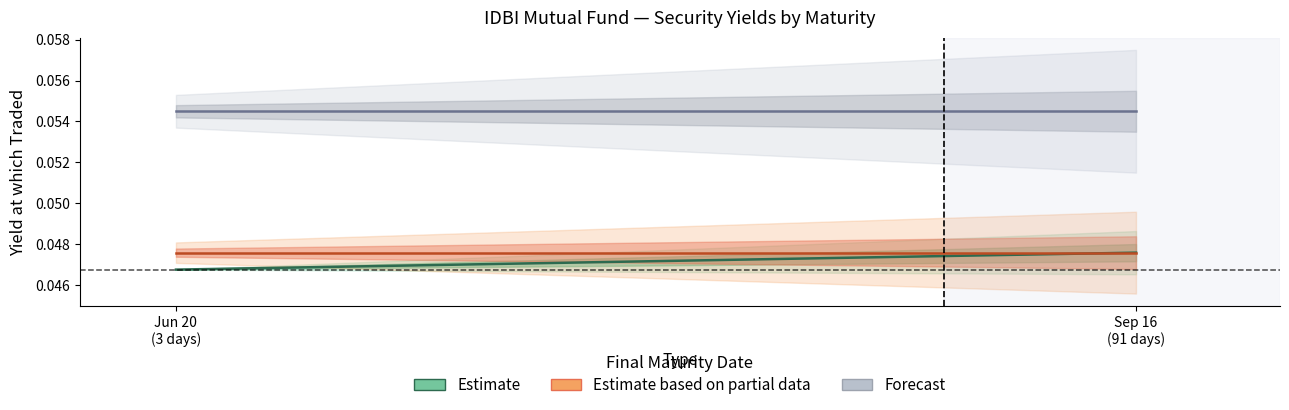

What are all the series names shown in the legend?

Estimate, Estimate based on partial data, Forecast